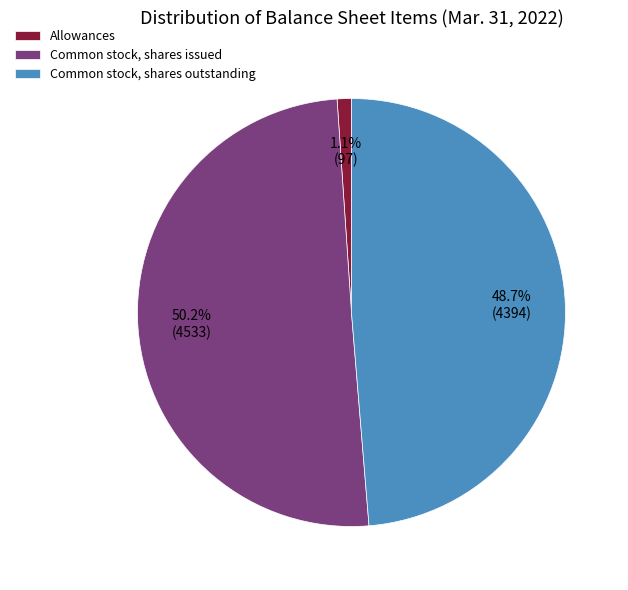

Which category has the smallest portion of the pie?

Allowances